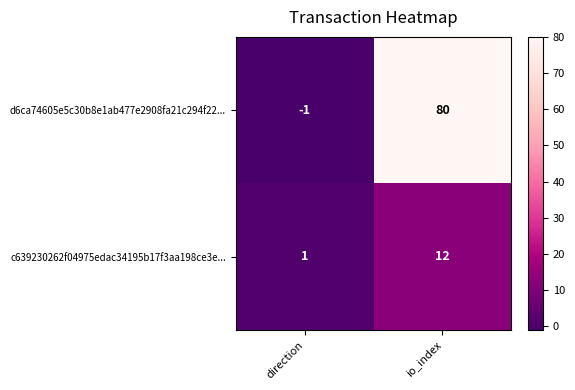

Which series has the largest range (max minus min)?

d6ca74605e5c30b8e1ab477e2908fa21c294f22...